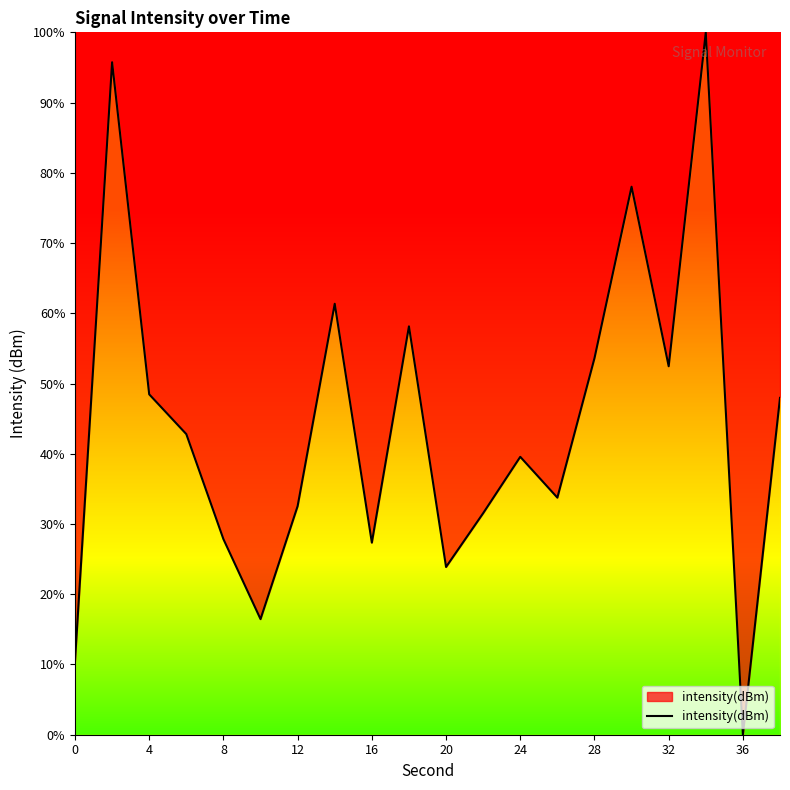

What is the difference between the maximum and minimum values?

100.0